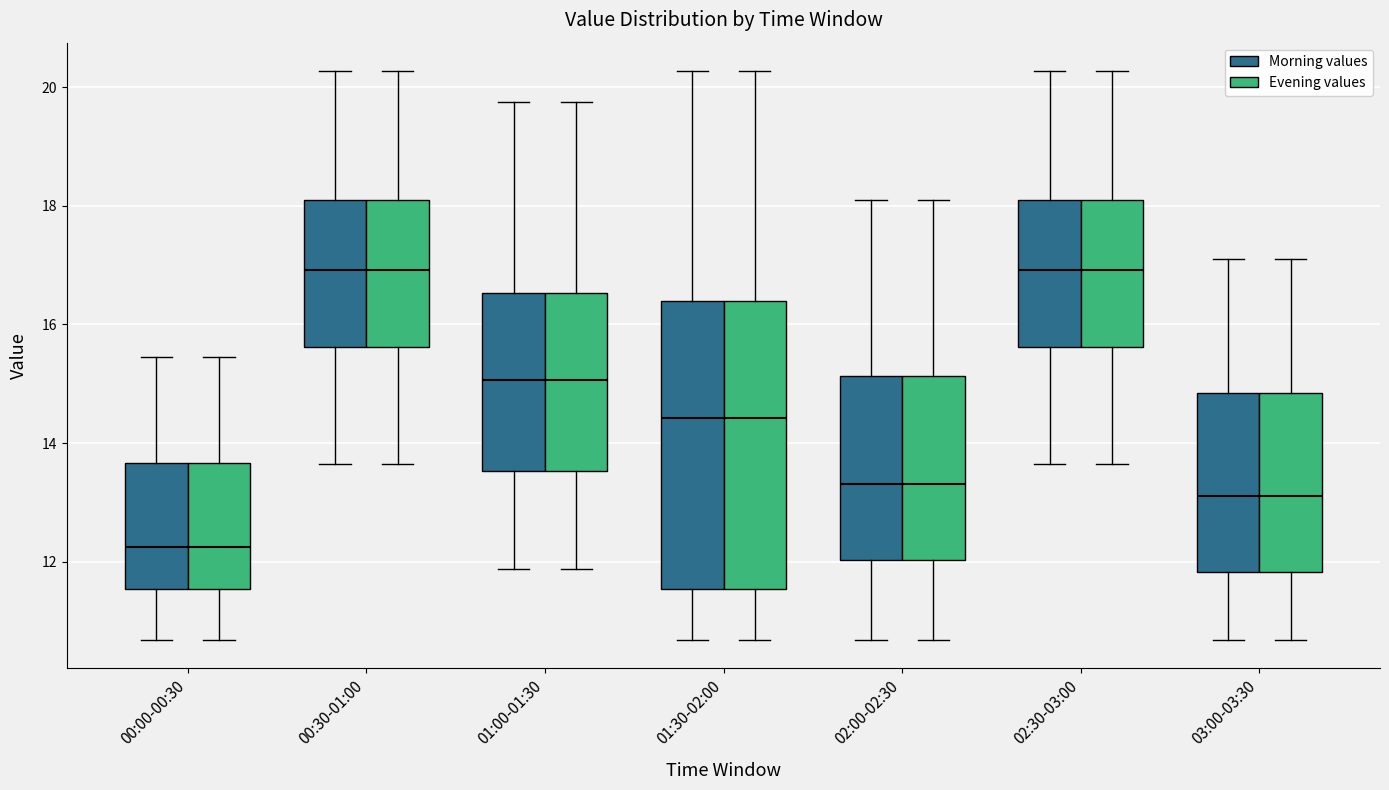

Where is the upper edge of the box for 02:00-02:30 (Evening values) on the y-axis? The values are not printed on the chart, so give them approximately, as read against the axis.

15.2